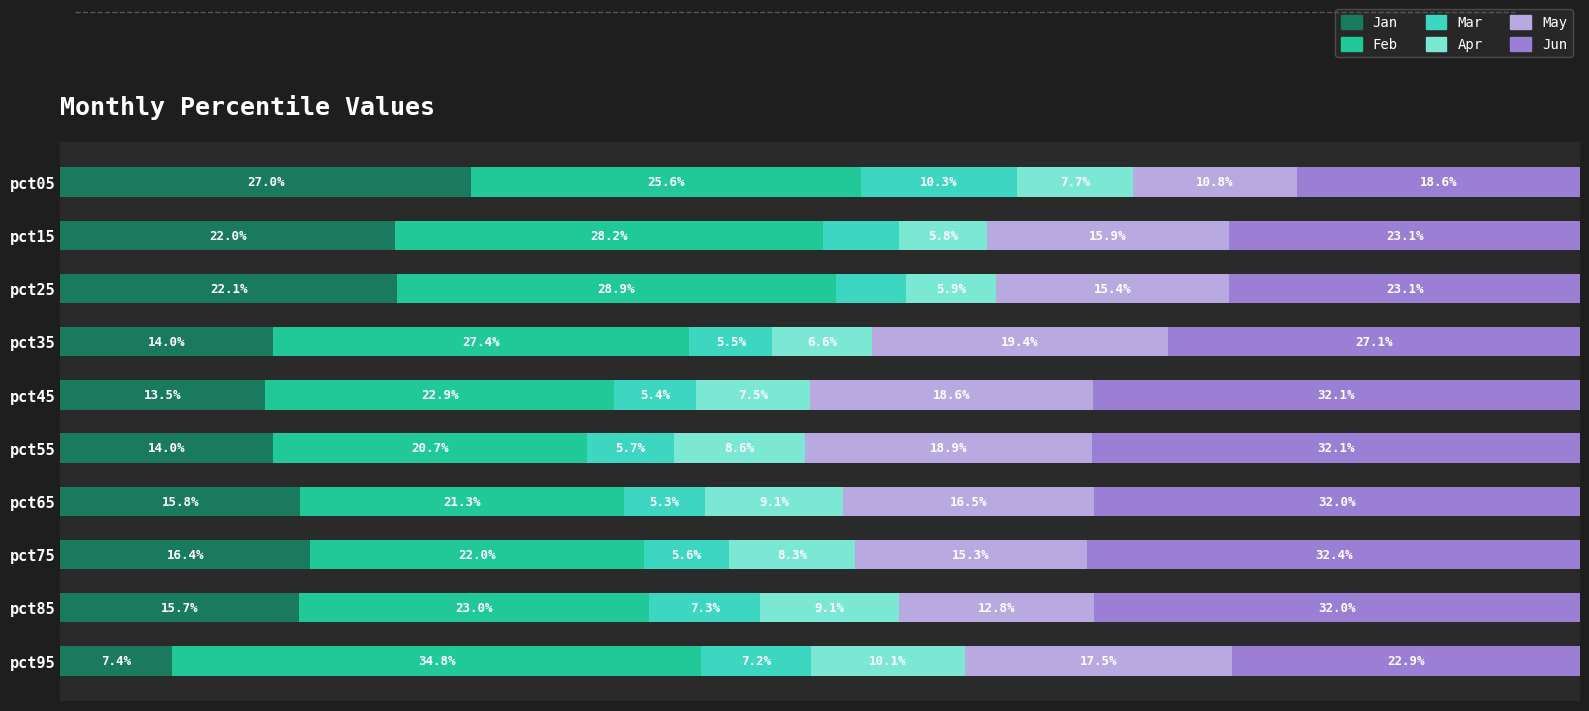

What are all the series names shown in the legend?

Jan, Feb, Mar, Apr, May, Jun